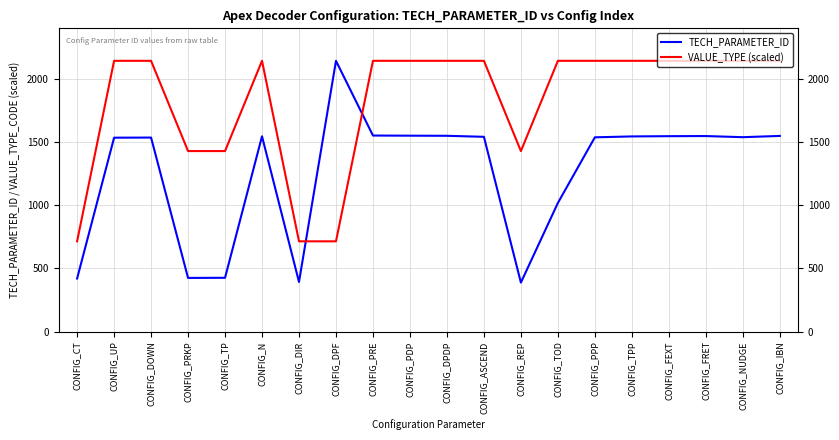

What value does the VALUE_TYPE (scaled) series have at CONFIG_REP?

1430